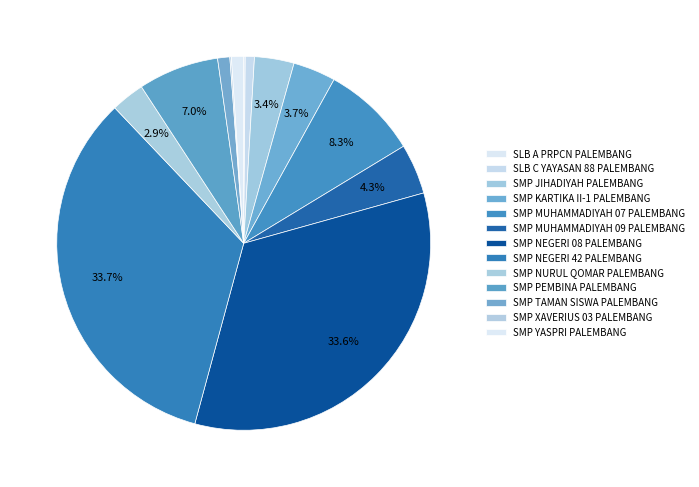

To the nearest percent, what percentage of the pie is SMP NURUL QOMAR PALEMBANG?

3%